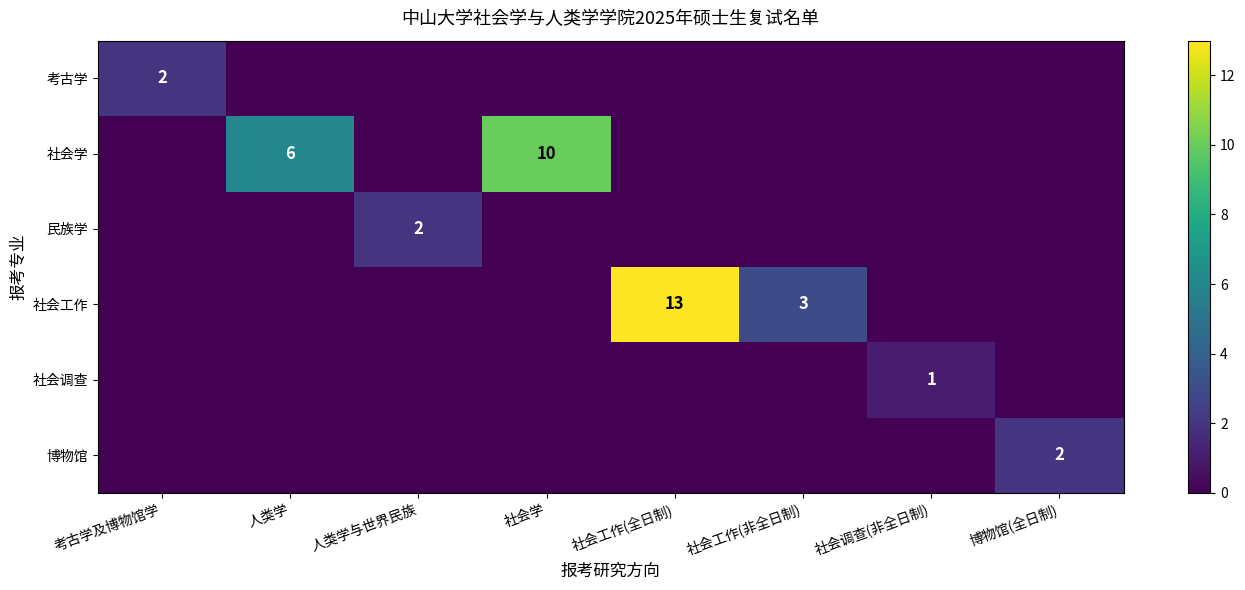

Is it true that 考古学 equals 3 at 考古学及博物馆学?

False